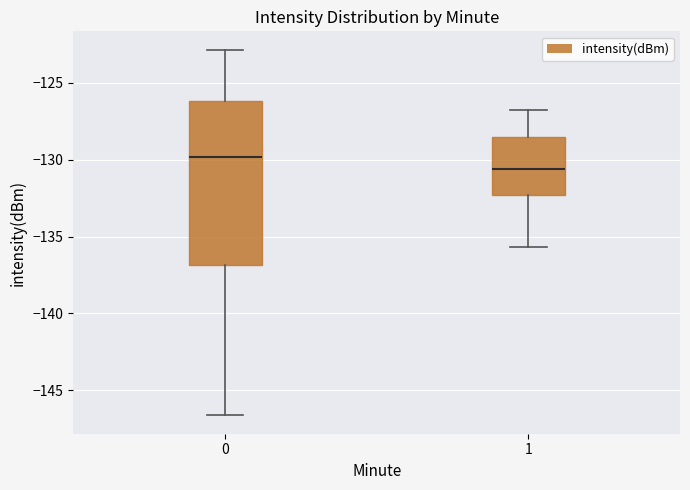

Which box is the tallest, from its lower edge to its upper edge?

0